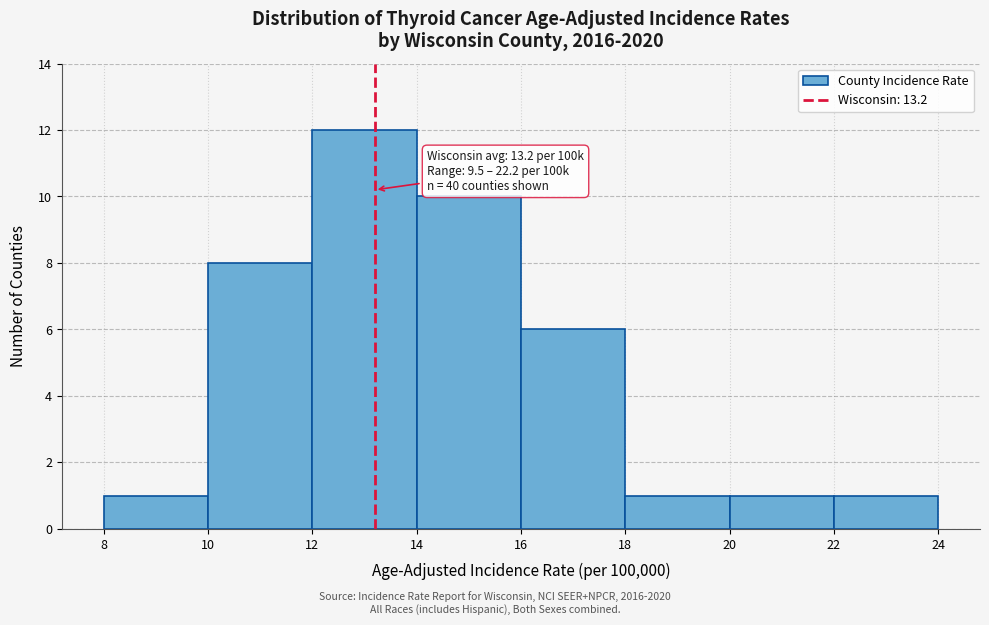

Over which range of the x-axis is the bar tallest?

12 to 14